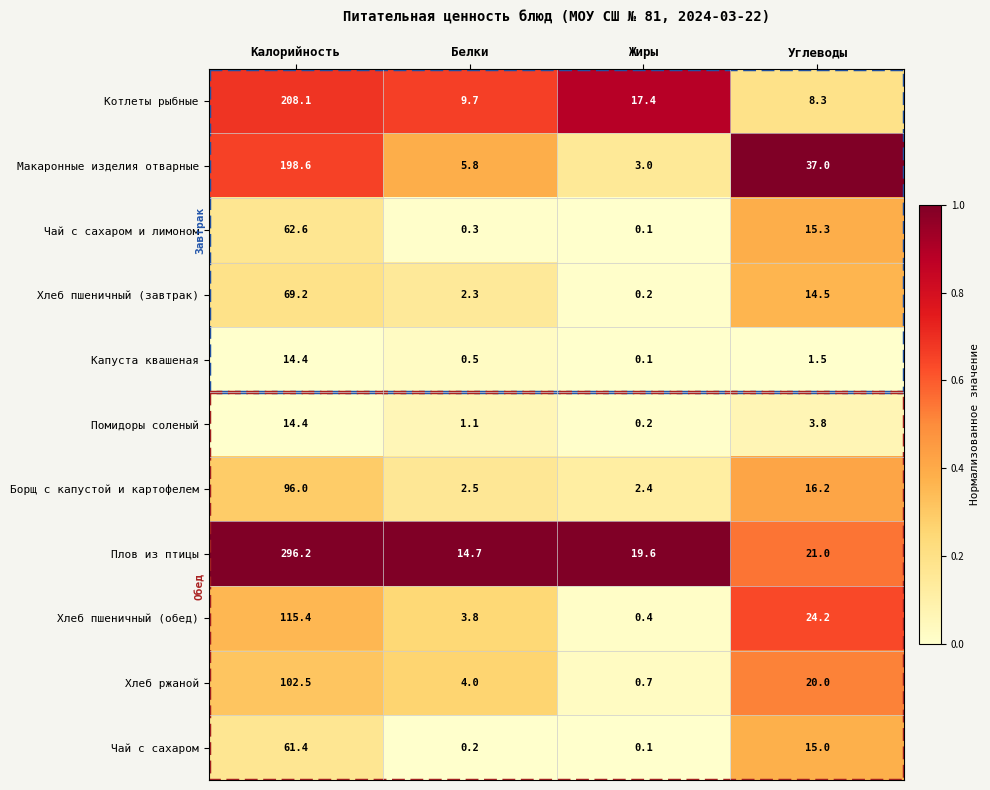

Where is Хлеб ржаной nearest to the value 51?

Углеводы